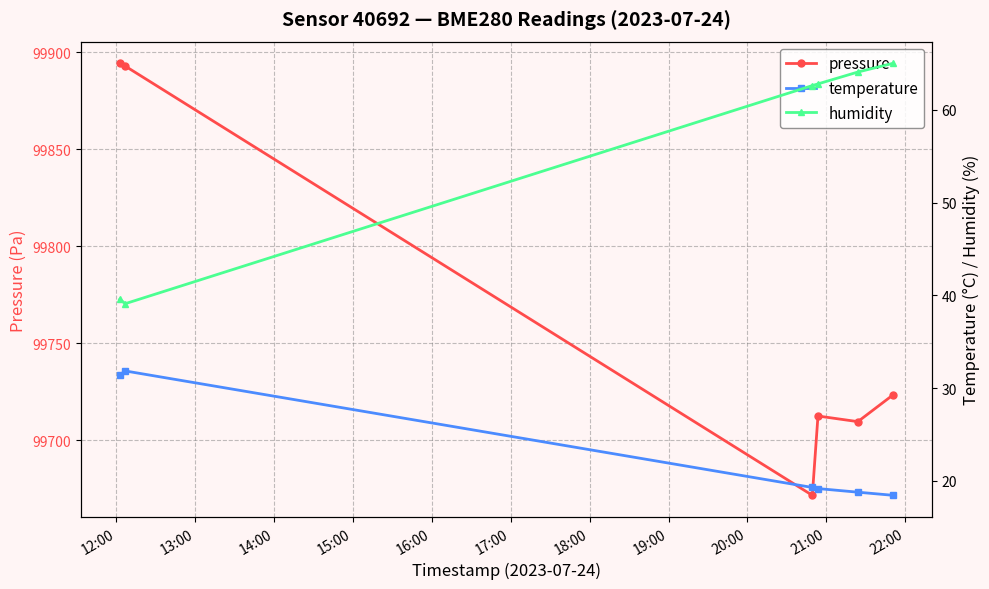

True or false: humidity and pressure intersect in this chart.

False